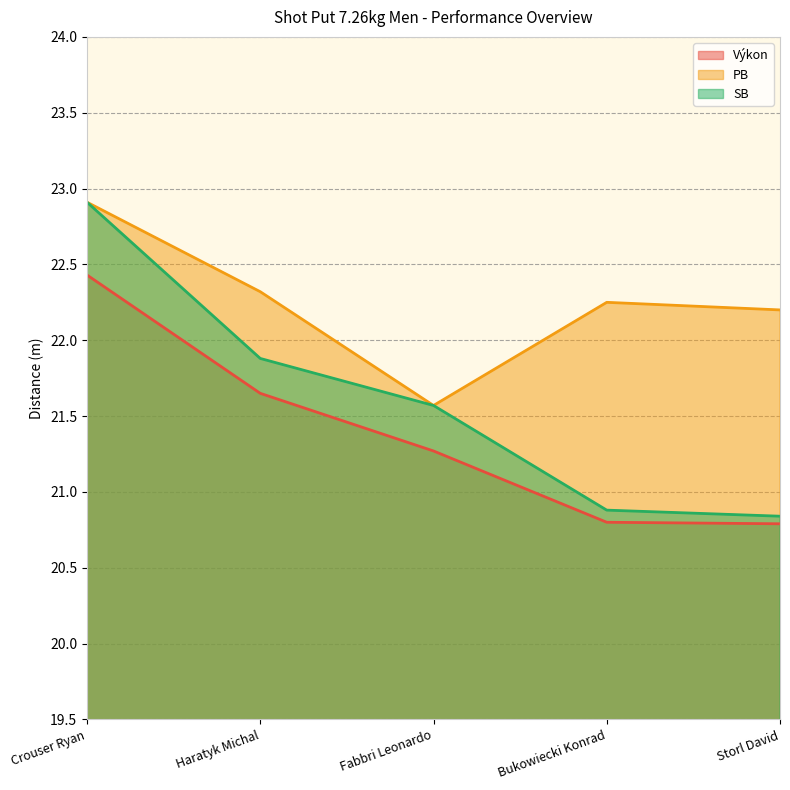

Reading left to right, list all the values displayed in this chart.

Výkon: Crouser Ryan=22.4	Haratyk Michal=21.6	Fabbri Leonardo=21.3	Bukowiecki Konrad=20.8	Storl David=20.8
PB: Crouser Ryan=22.9	Haratyk Michal=22.3	Fabbri Leonardo=21.6	Bukowiecki Konrad=22.2	Storl David=22.2
SB: Crouser Ryan=22.9	Haratyk Michal=21.9	Fabbri Leonardo=21.6	Bukowiecki Konrad=20.9	Storl David=20.8